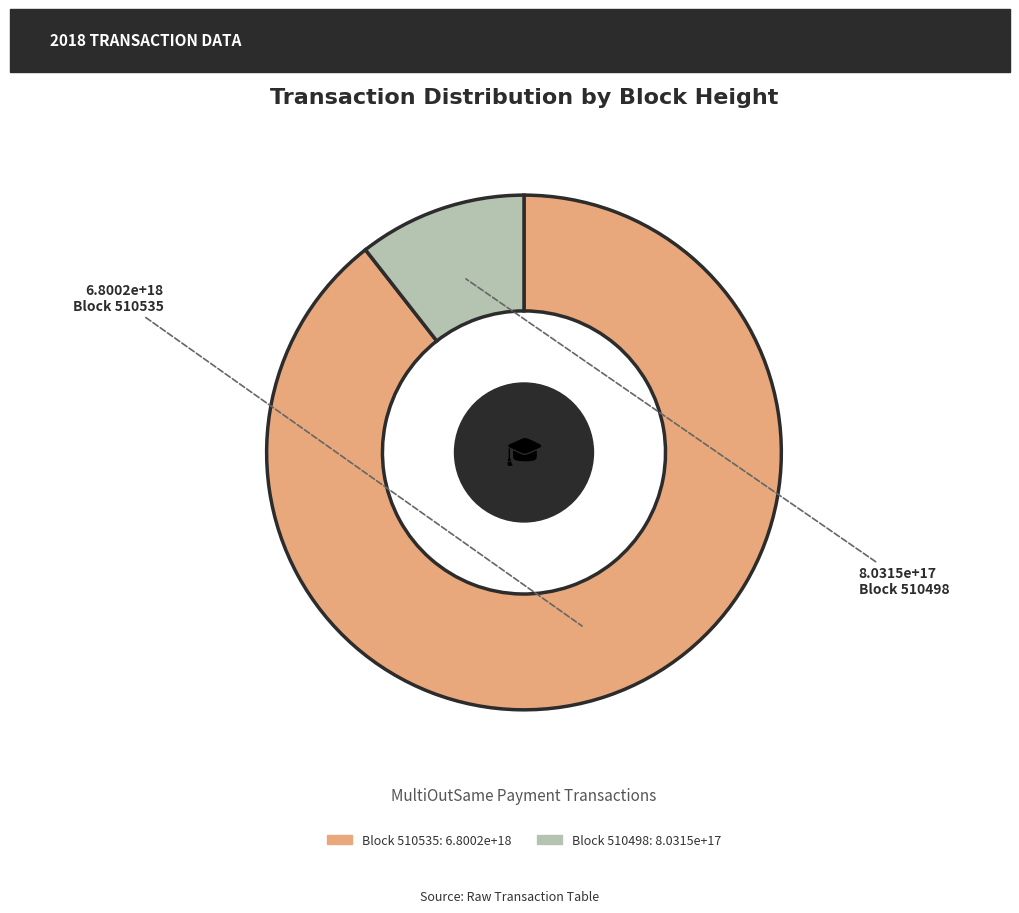

Which has a higher value, Block 510535 or Block 510498?

Block 510535